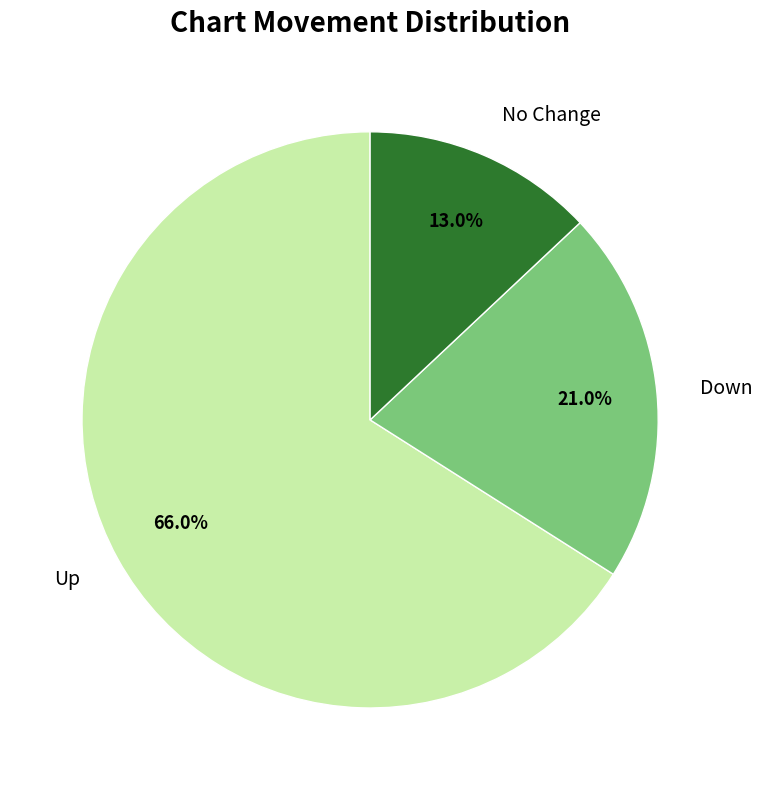

What is the largest slice in the pie chart?

Up